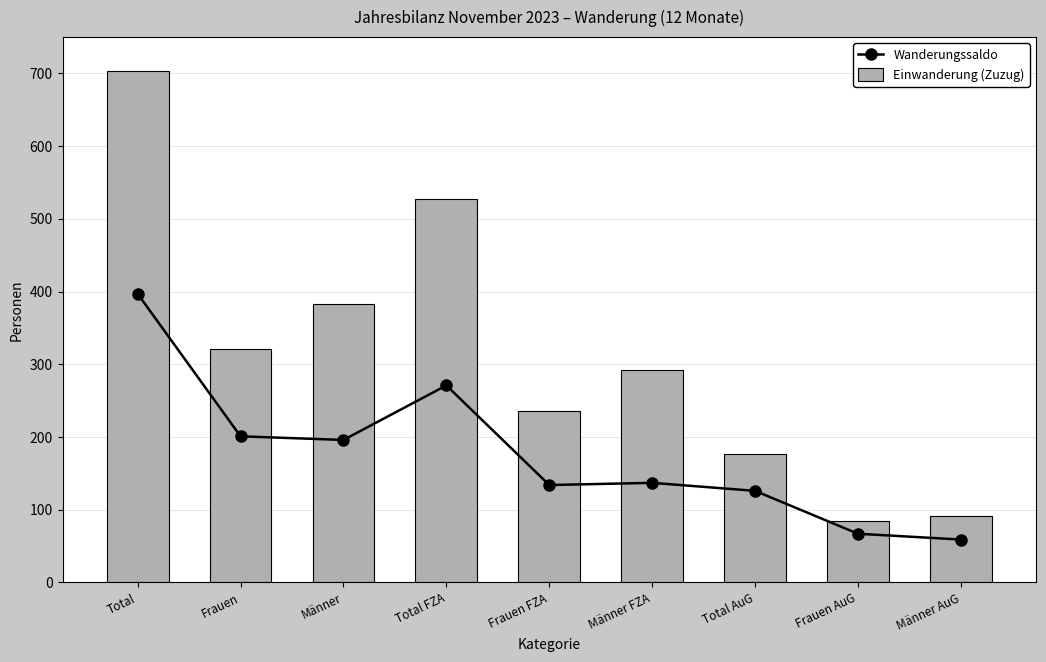

Reading right to left, what are all the values shown in this chart?

Wanderungssaldo: 59	67	126	137	134	271	196	201	397
Einwanderung (Zuzug): 91	85	176	292	236	528	383	321	704